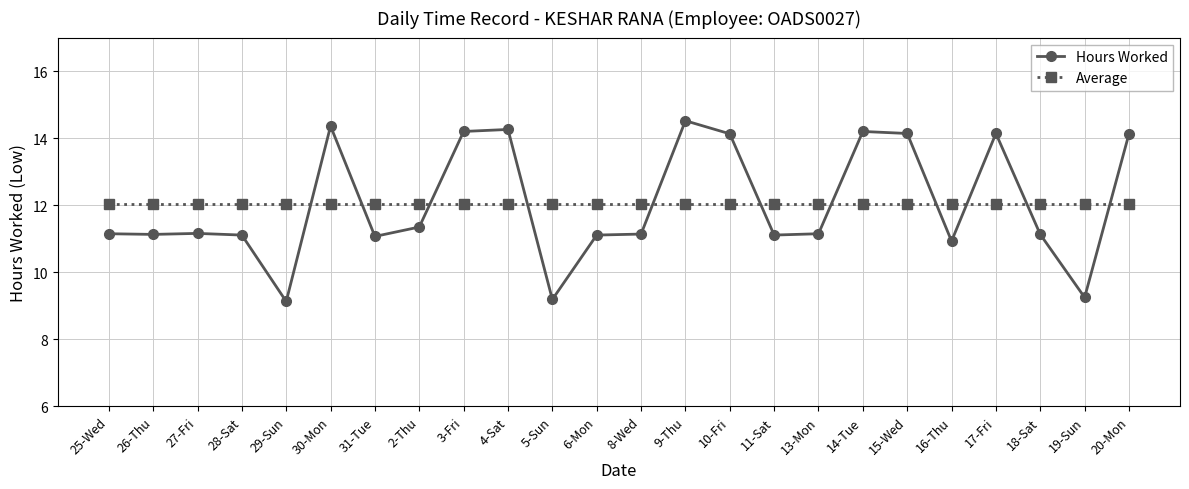

What is the lowest value of the Hours Worked series?

9.1